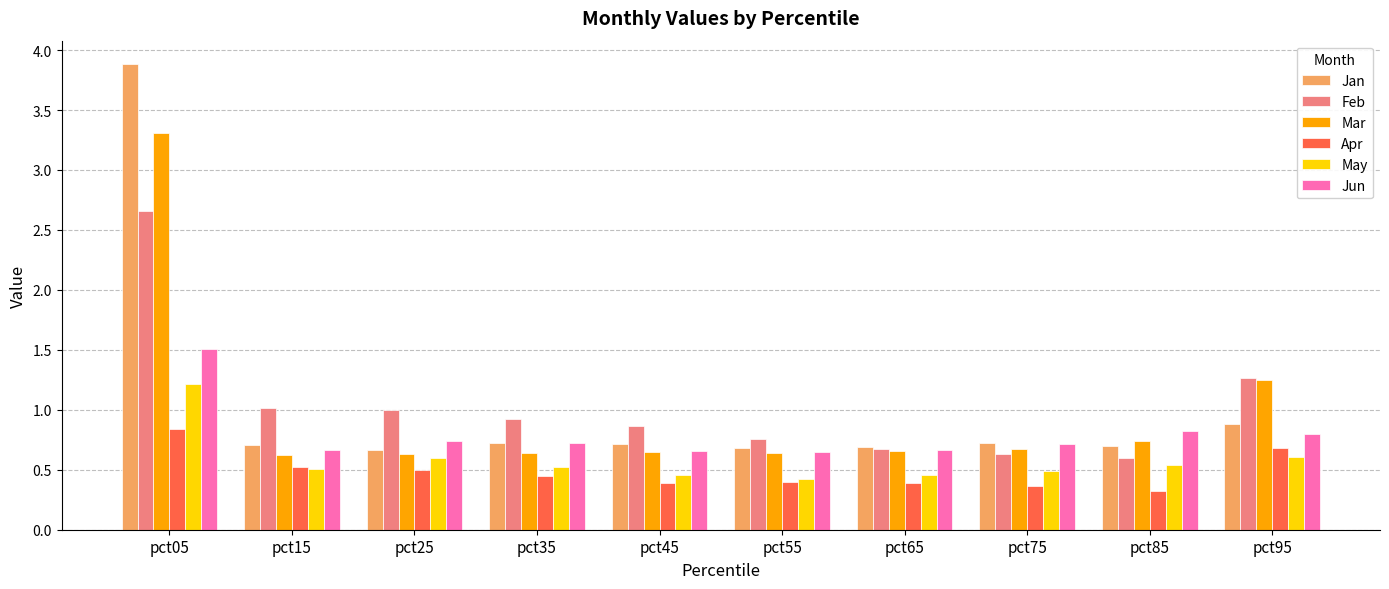

Read the Apr value at pct85.

0.3